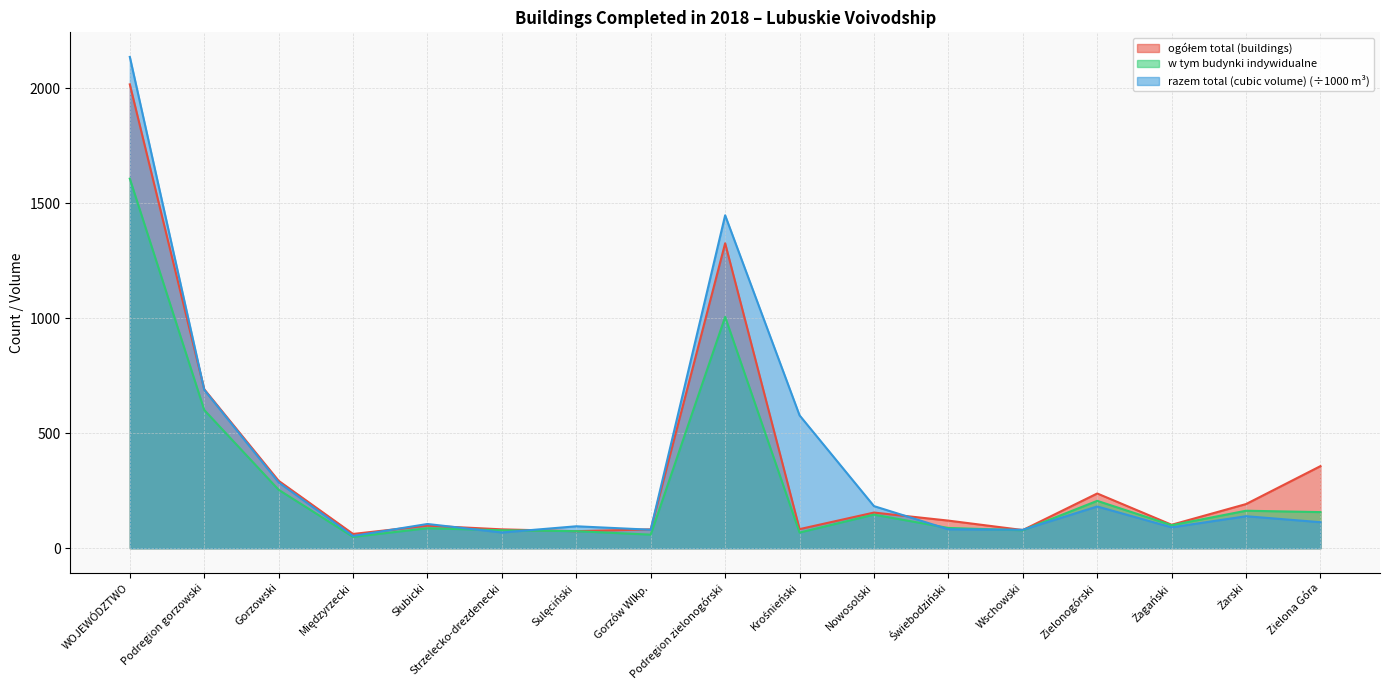

Which series changed the most between Gorzowski and Zielona Góra?

razem total (cubic volume) (÷1000 m³)